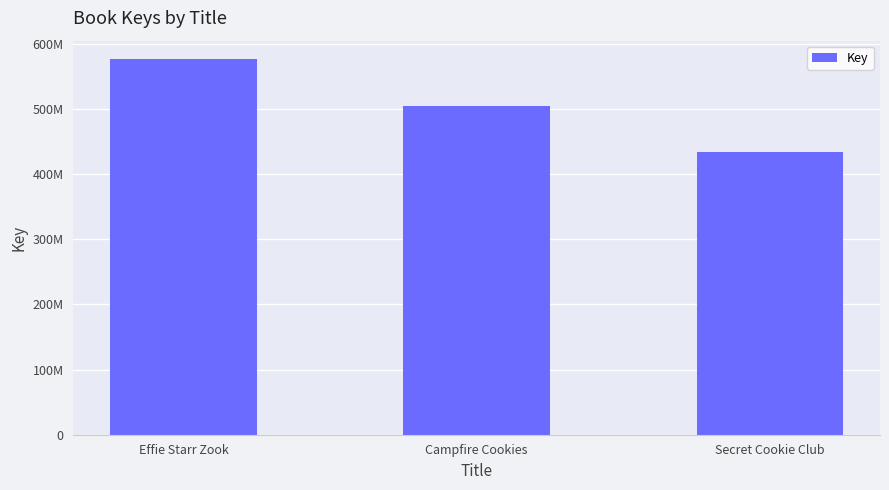

The chart shows a value of 504147430 at Campfire Cookies. True or false?

True